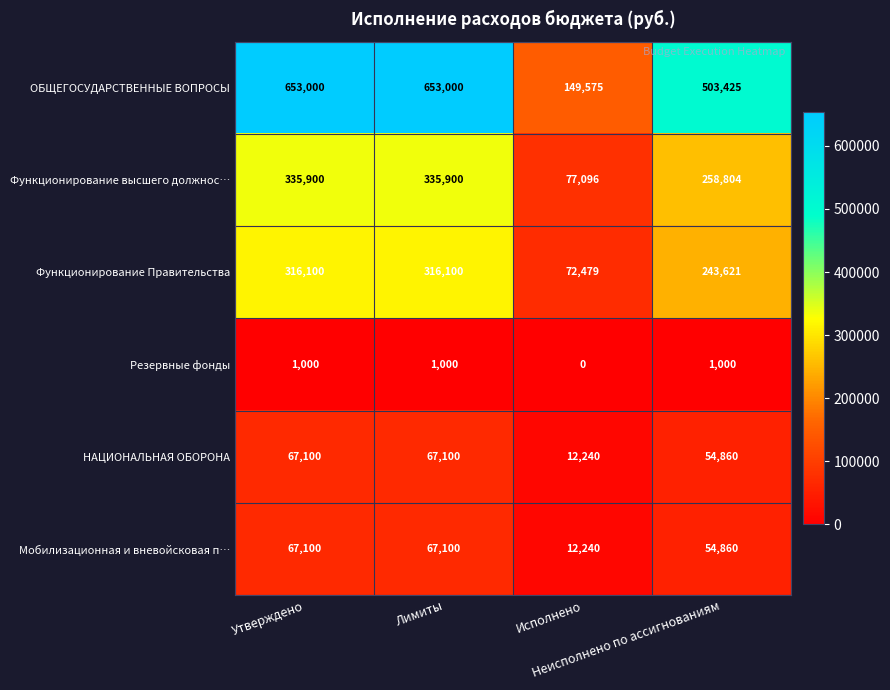

Which series has the largest total across all categories?

ОБЩЕГОСУДАРСТВЕННЫЕ ВОПРОСЫ